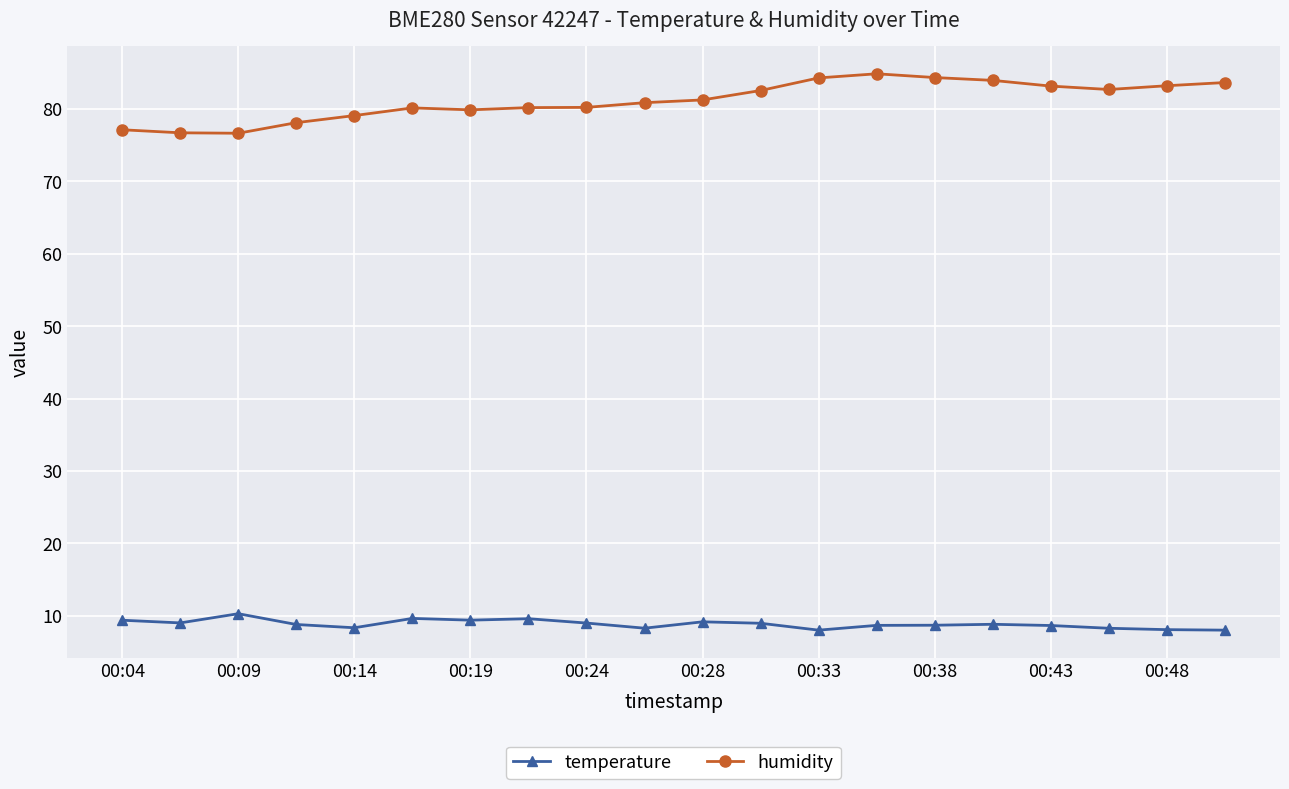

True or false: humidity and temperature intersect in this chart.

False